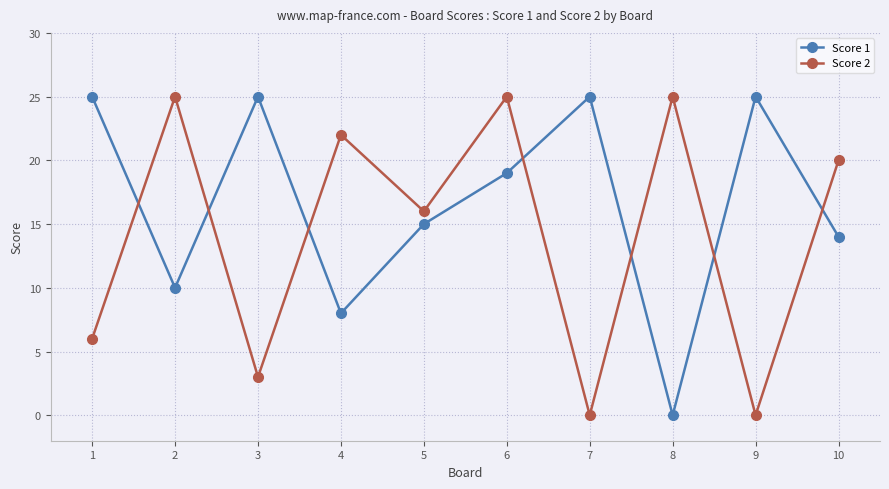

After their last crossing, which series has the higher values: Score 1 or Score 2?

Score 2